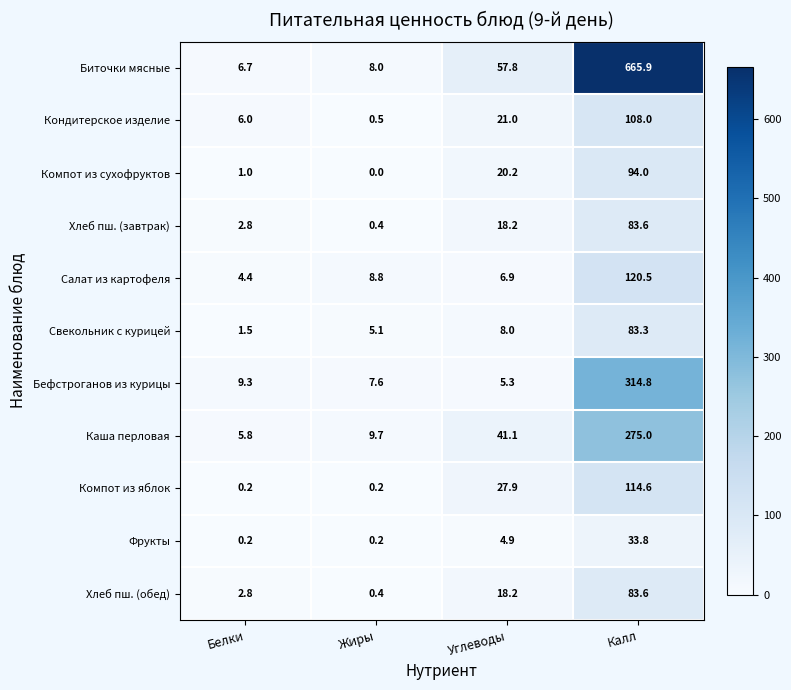

Where is Кондитерское изделие nearest to the value 54?

Углеводы